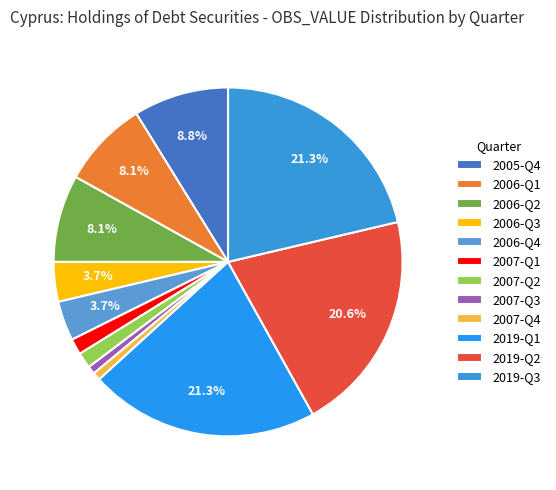

What percentage is NOT represented by 2007-Q3?

99.3%